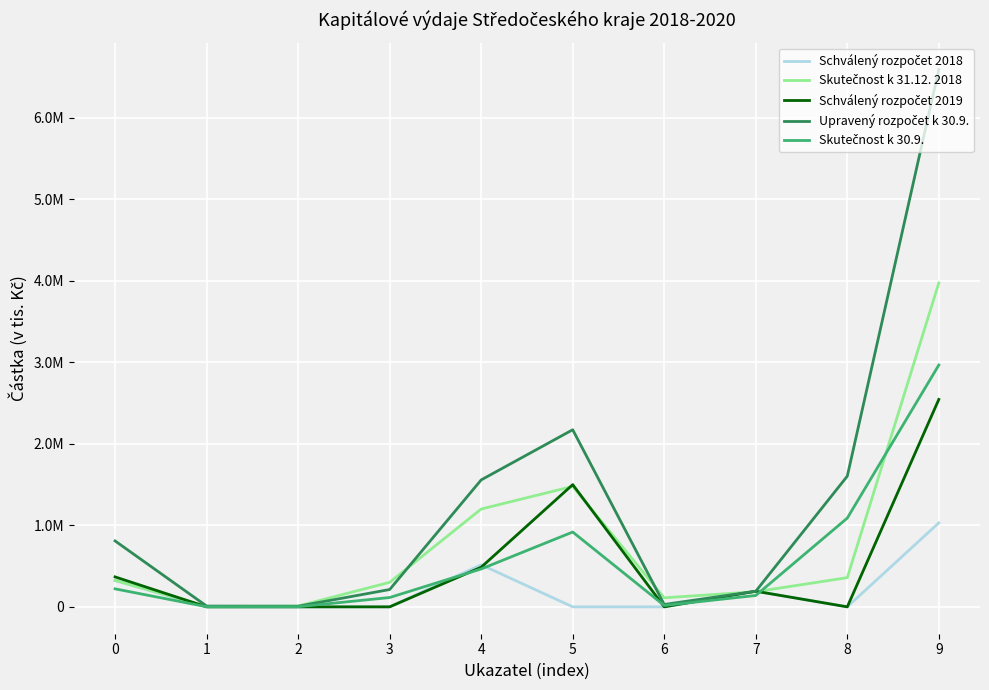

Does the chart have visible grid lines?

Yes